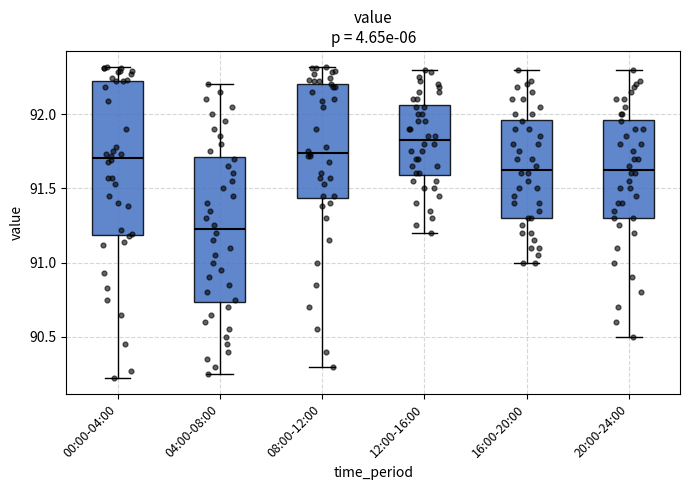

Where does the upper whisker of the box for 12:00-16:00 end on the y-axis? The values are not printed on the chart, so give them approximately, as read against the axis.

92.30